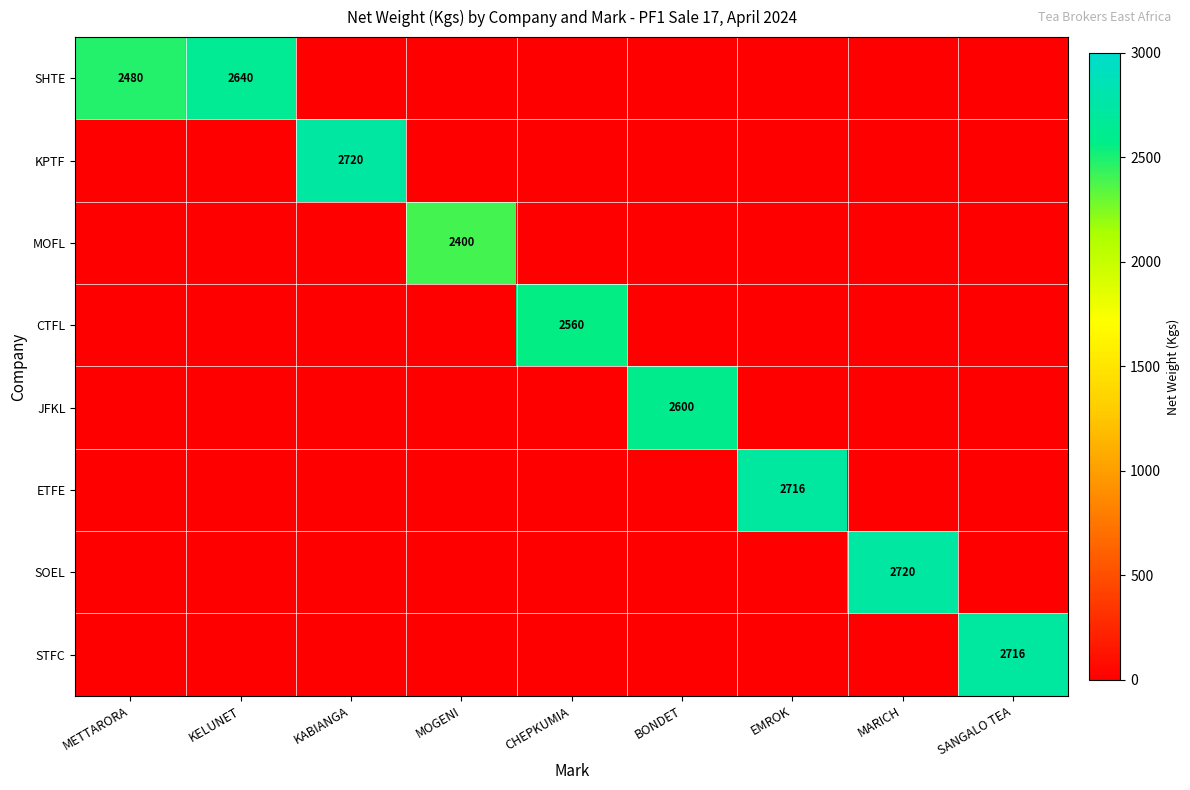

At which category is the sum across all series the highest?

KABIANGA